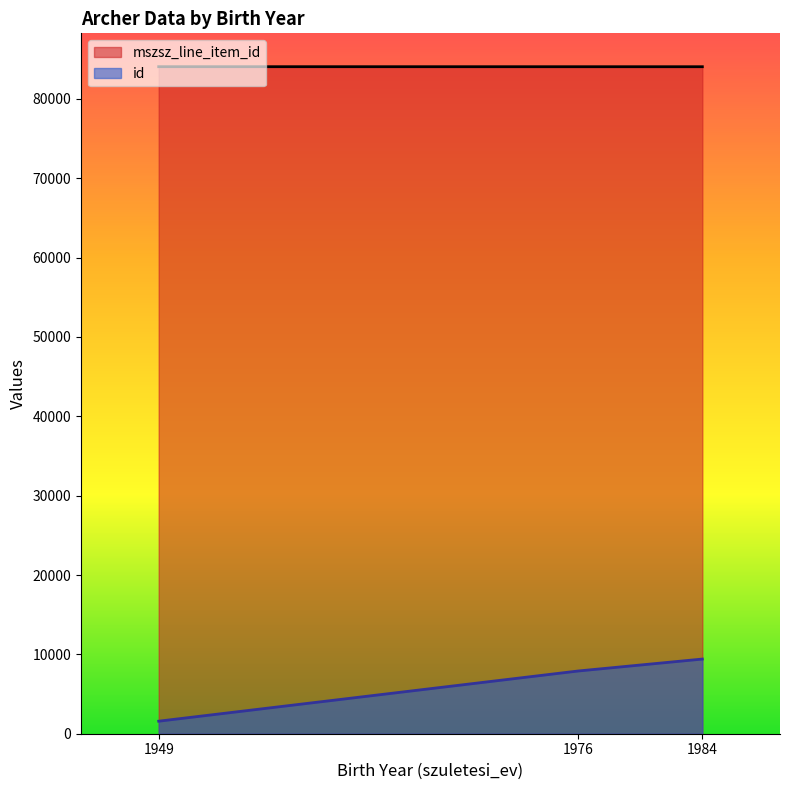

What is the sum of the mszsz_line_item_id values at 1984 and 1976?

168107